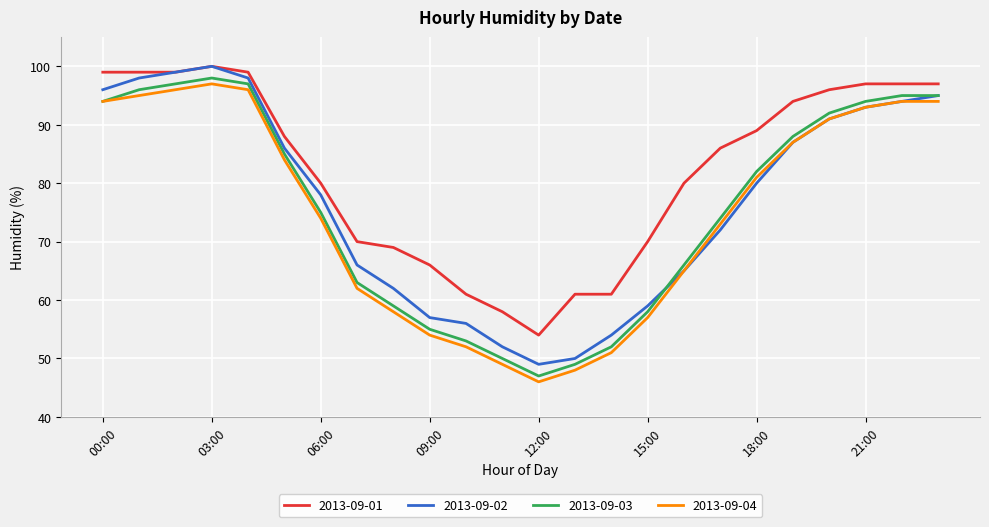

What is the average value of the 2013-09-03 series?

76